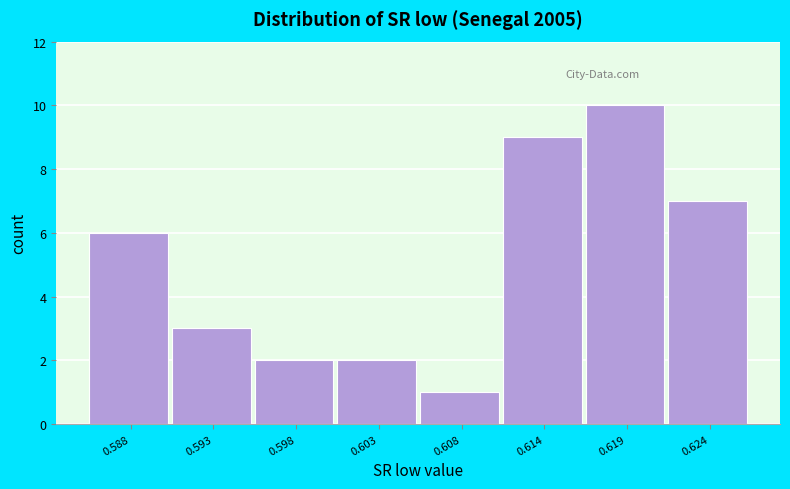

Reading left to right, list every bar in this chart as the range it spans on the x-axis followed by its height. Neither the bar edges nor the heights are printed on the chart, so give them approximately, as read against the axes.

0.585 to 0.590: 6
0.590 to 0.596: 3
0.596 to 0.601: 2
0.601 to 0.606: 2
0.606 to 0.611: 1
0.611 to 0.616: 9
0.616 to 0.621: 10
0.621 to 0.627: 7